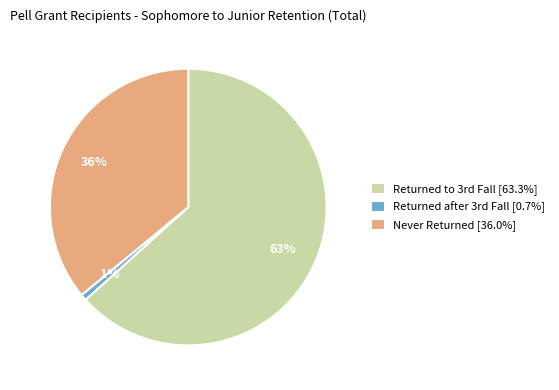

What percentage is the Never Returned [36.0%] slice, to the nearest percent?

36%